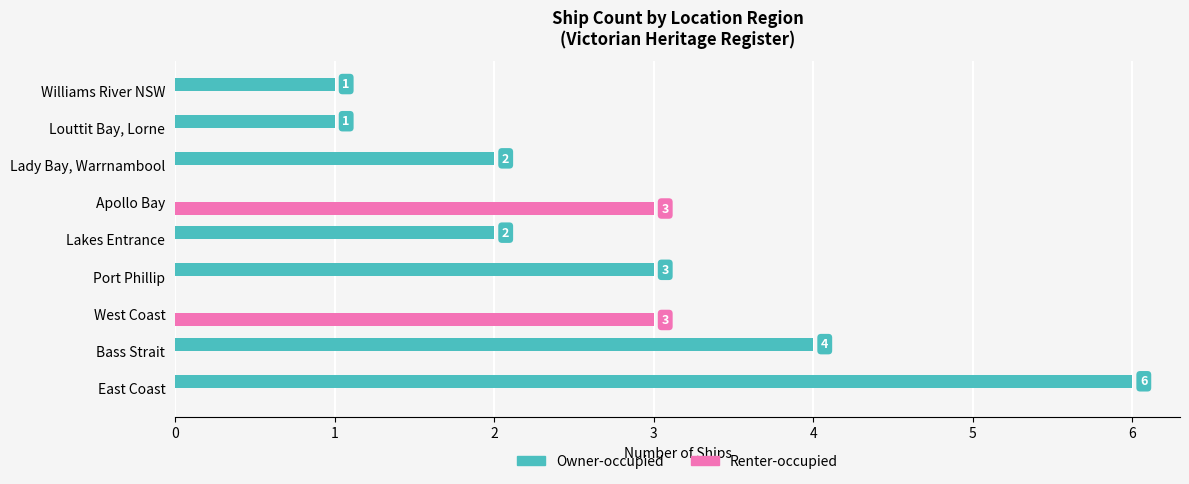

What is the sum of the Renter-occupied values at West Coast and Louttit Bay, Lorne?

3